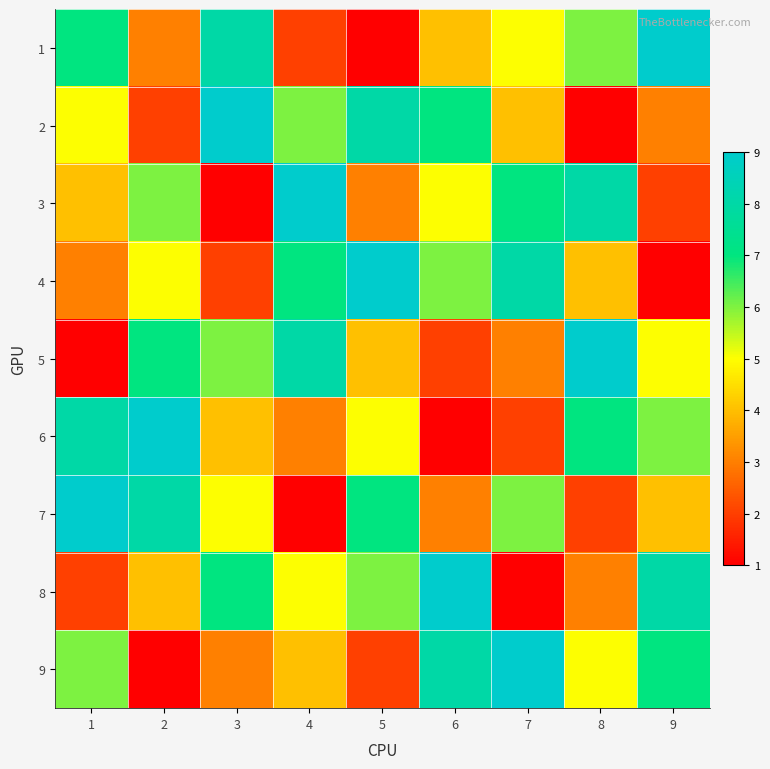

Reading left to right, what are all the values shown in this chart?

1: 1=7	2=3	3=8	4=2	5=1	6=4	7=5	8=6	9=9
2: 1=5	2=2	3=9	4=6	5=8	6=7	7=4	8=1	9=3
3: 1=4	2=6	3=1	4=9	5=3	6=5	7=7	8=8	9=2
4: 1=3	2=5	3=2	4=7	5=9	6=6	7=8	8=4	9=1
5: 1=1	2=7	3=6	4=8	5=4	6=2	7=3	8=9	9=5
6: 1=8	2=9	3=4	4=3	5=5	6=1	7=2	8=7	9=6
7: 1=9	2=8	3=5	4=1	5=7	6=3	7=6	8=2	9=4
8: 1=2	2=4	3=7	4=5	5=6	6=9	7=1	8=3	9=8
9: 1=6	2=1	3=3	4=4	5=2	6=8	7=9	8=5	9=7